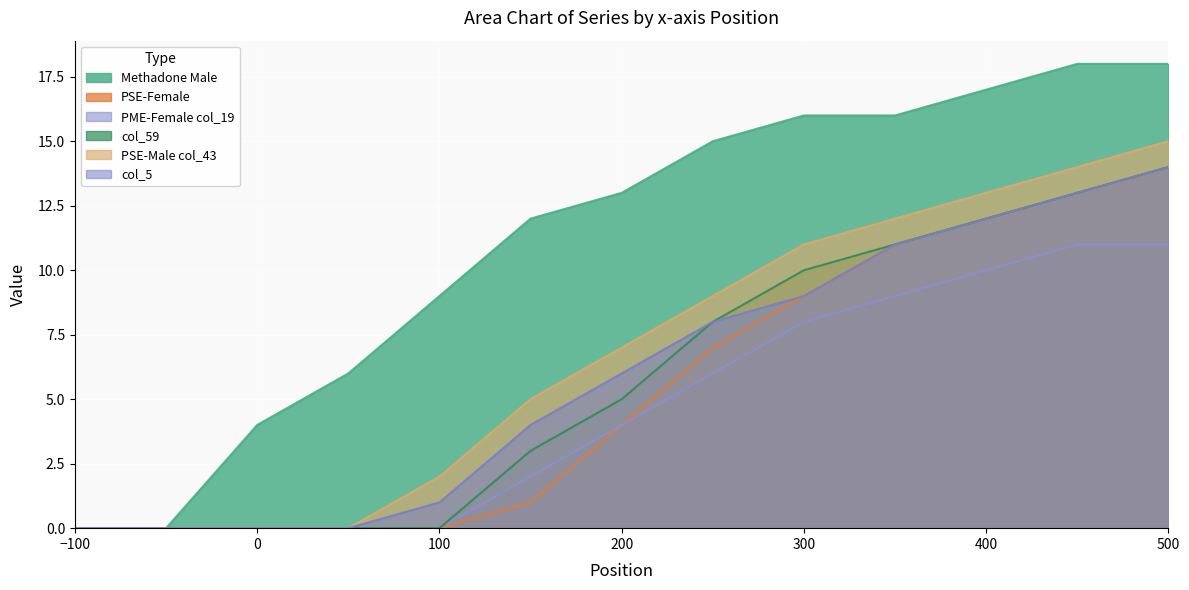

What value does the PME-Female col_19 series have at 400?

10